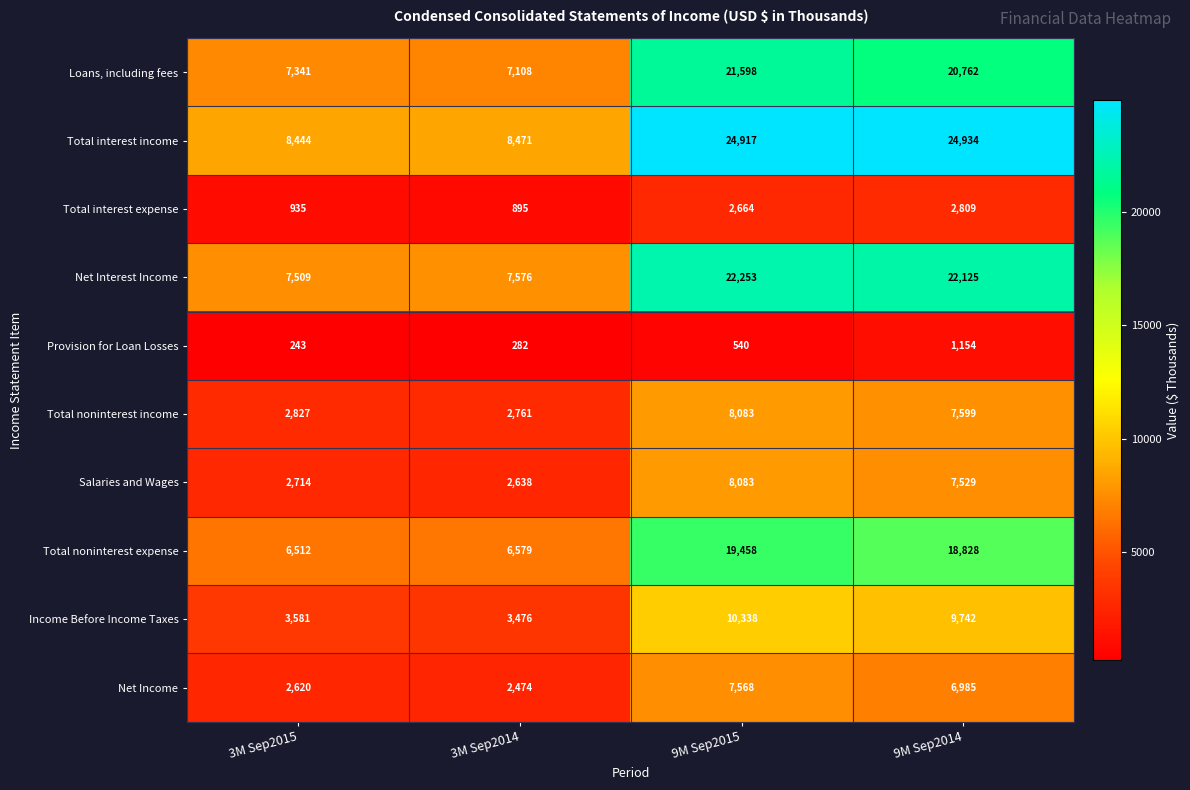

At which label is Net Interest Income closest to 14881?

9M Sep2014